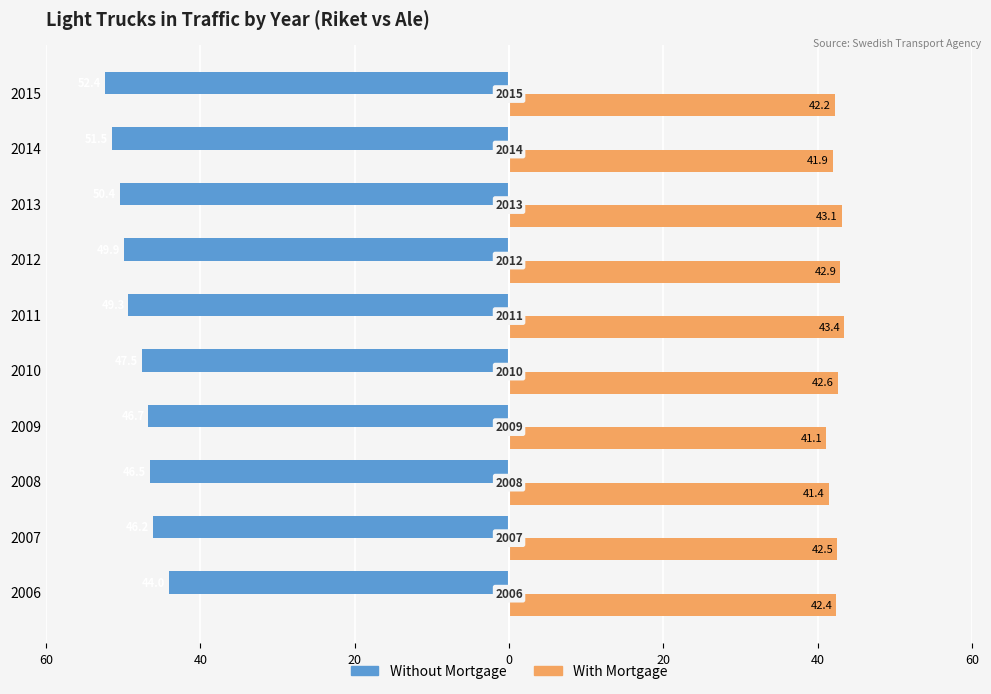

How many data points in With Mortgage are less than 42?

3